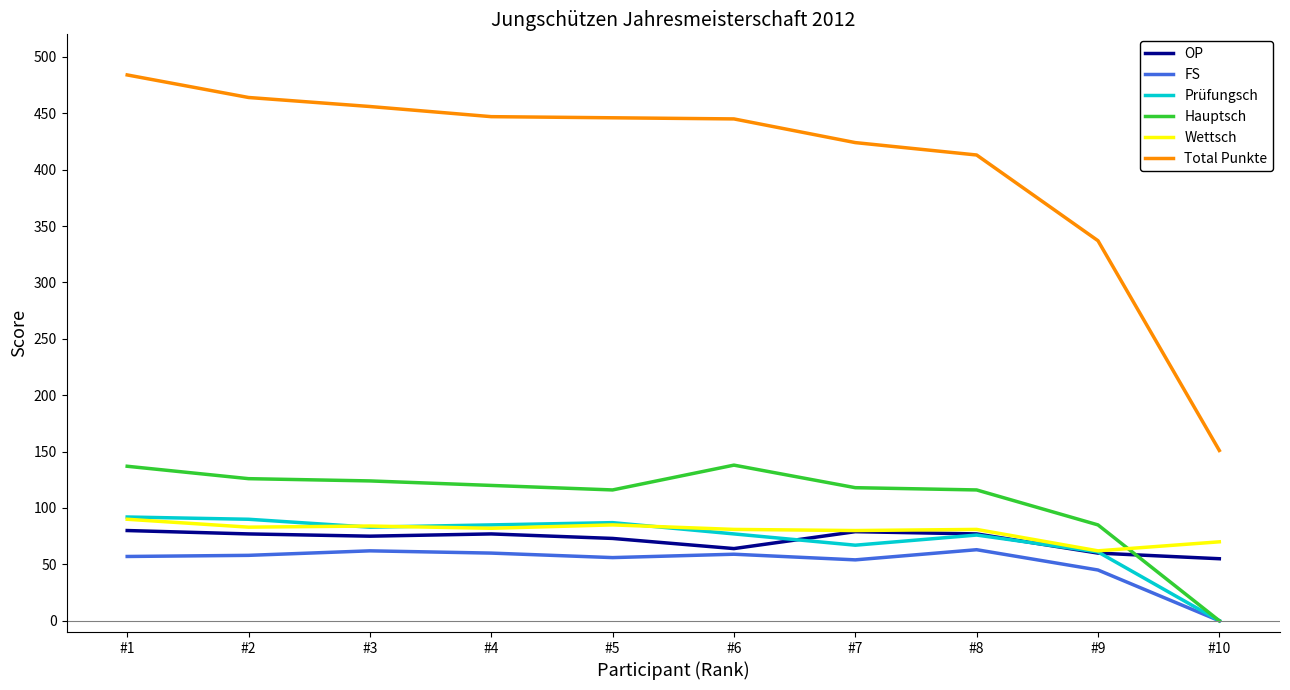

The value of Total Punkte at #6 is 445. True or false?

True